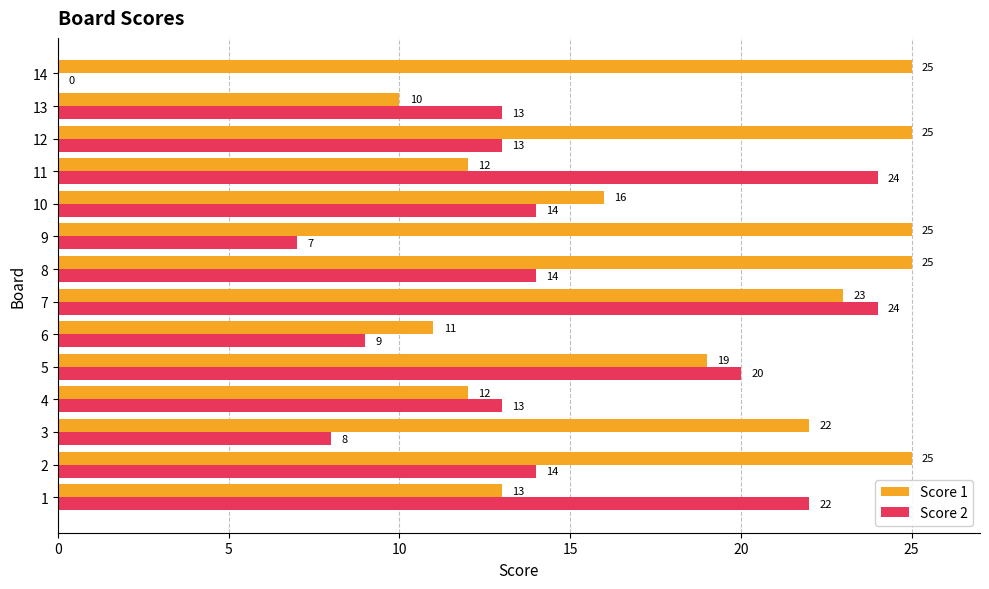

Count the number of data series in this chart.

2